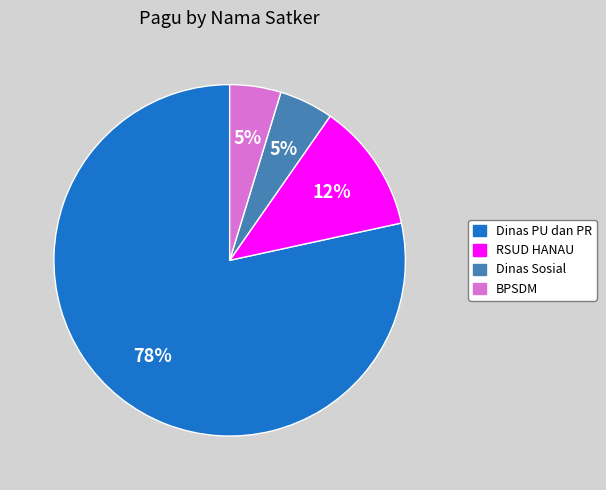

How many segments does this pie chart have?

4